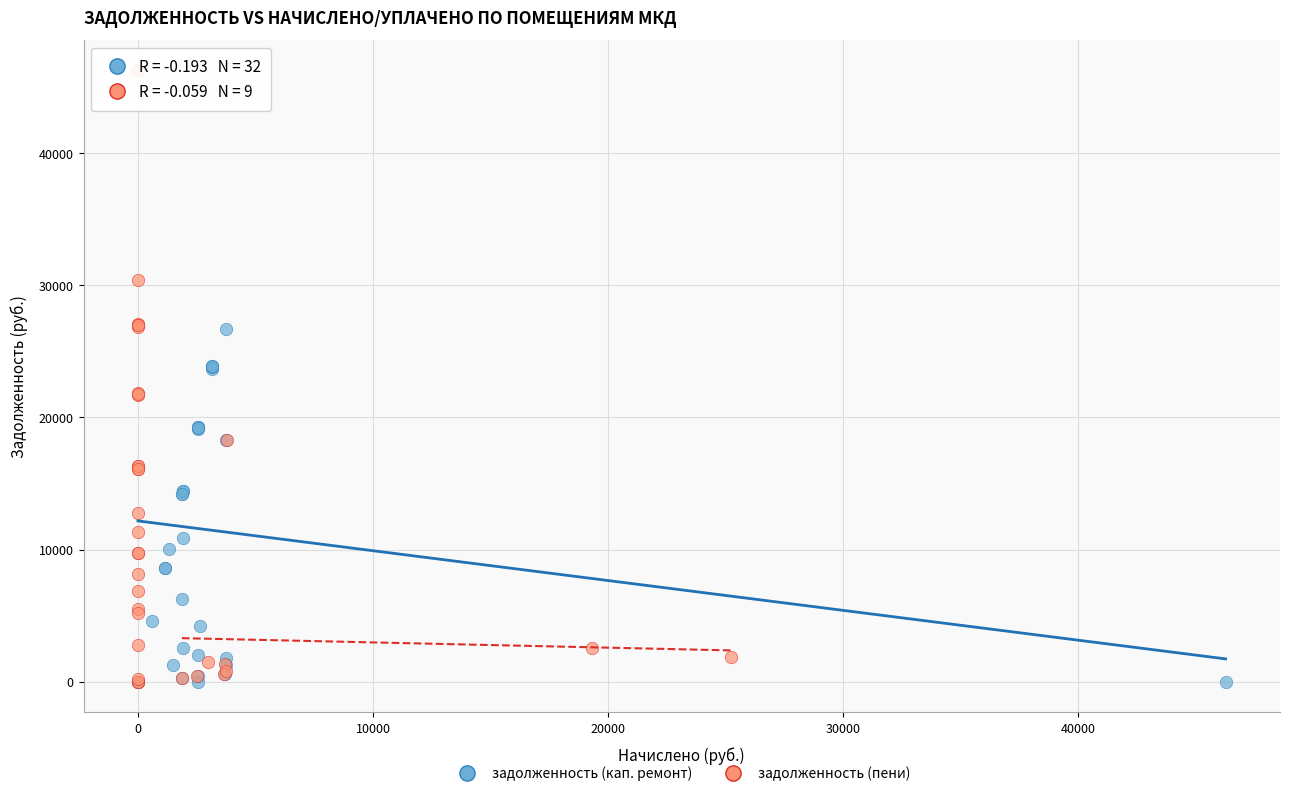

Which series has the widest spread of Y values?

задолженность (пени)